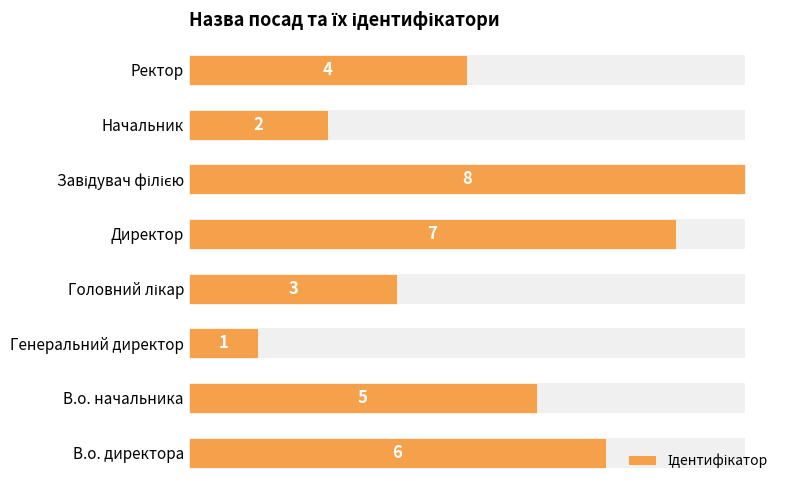

What is the average value?

4